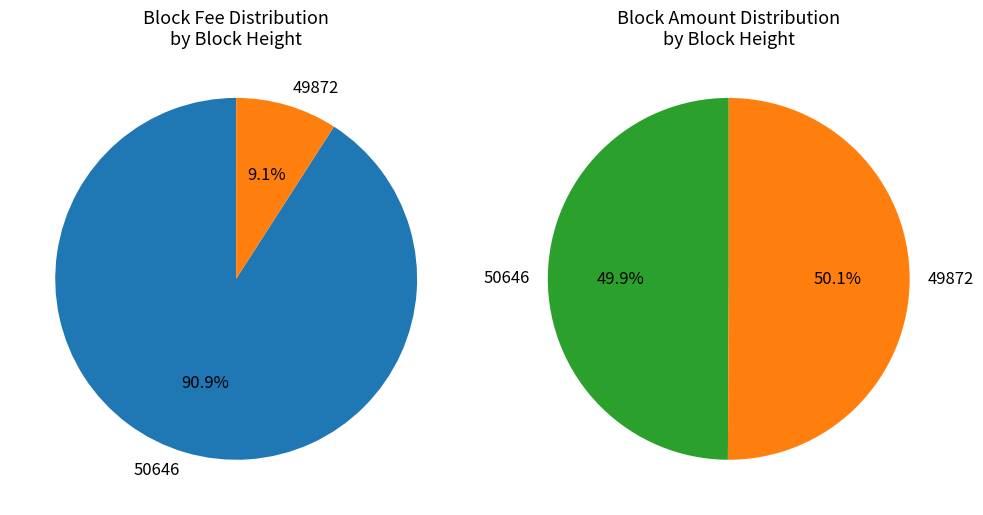

Is it true that 50646 is 6% of the pie?

False